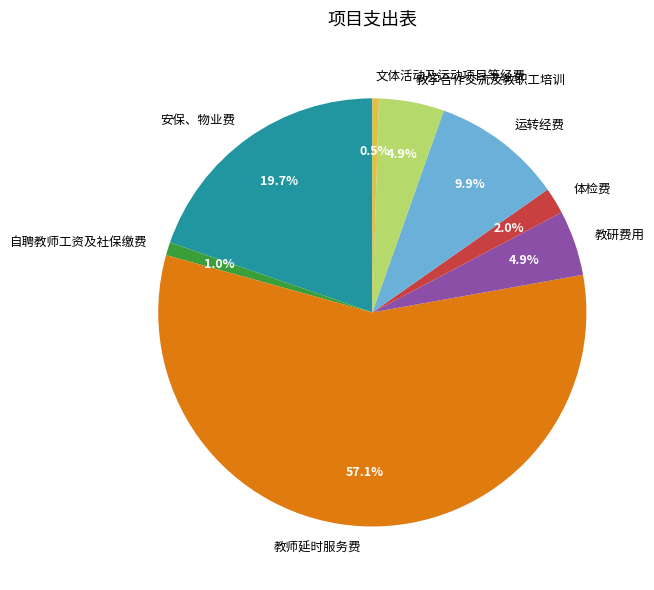

Which category has the biggest portion of the pie?

教师延时服务费